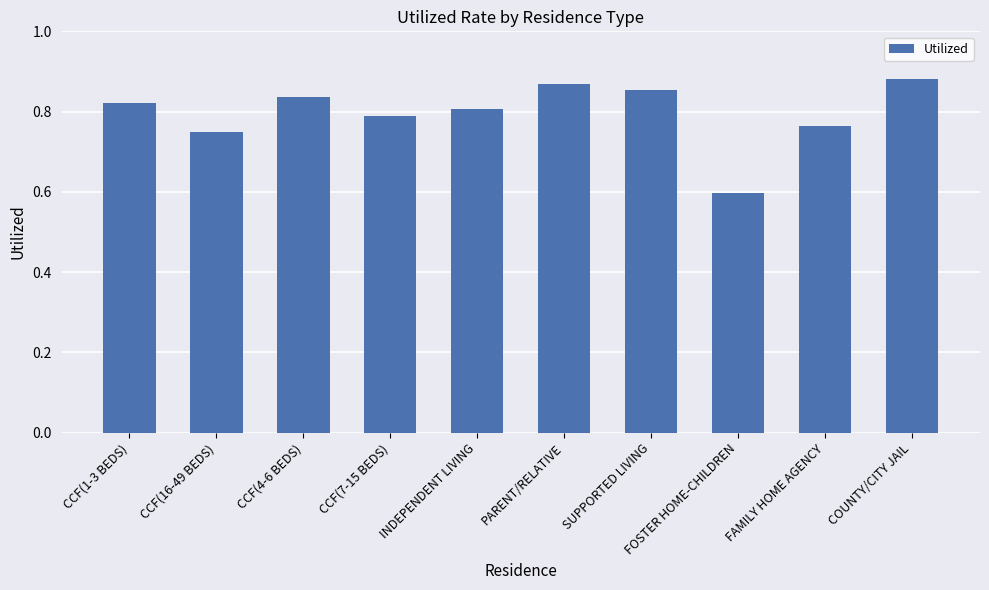

Rank the categories by value from lowest to highest.

FOSTER HOME-CHILDREN, CCF(16-49 BEDS), FAMILY HOME AGENCY, CCF(7-15 BEDS), INDEPENDENT LIVING, CCF(1-3 BEDS), CCF(4-6 BEDS), SUPPORTED LIVING, PARENT/RELATIVE, COUNTY/CITY JAIL